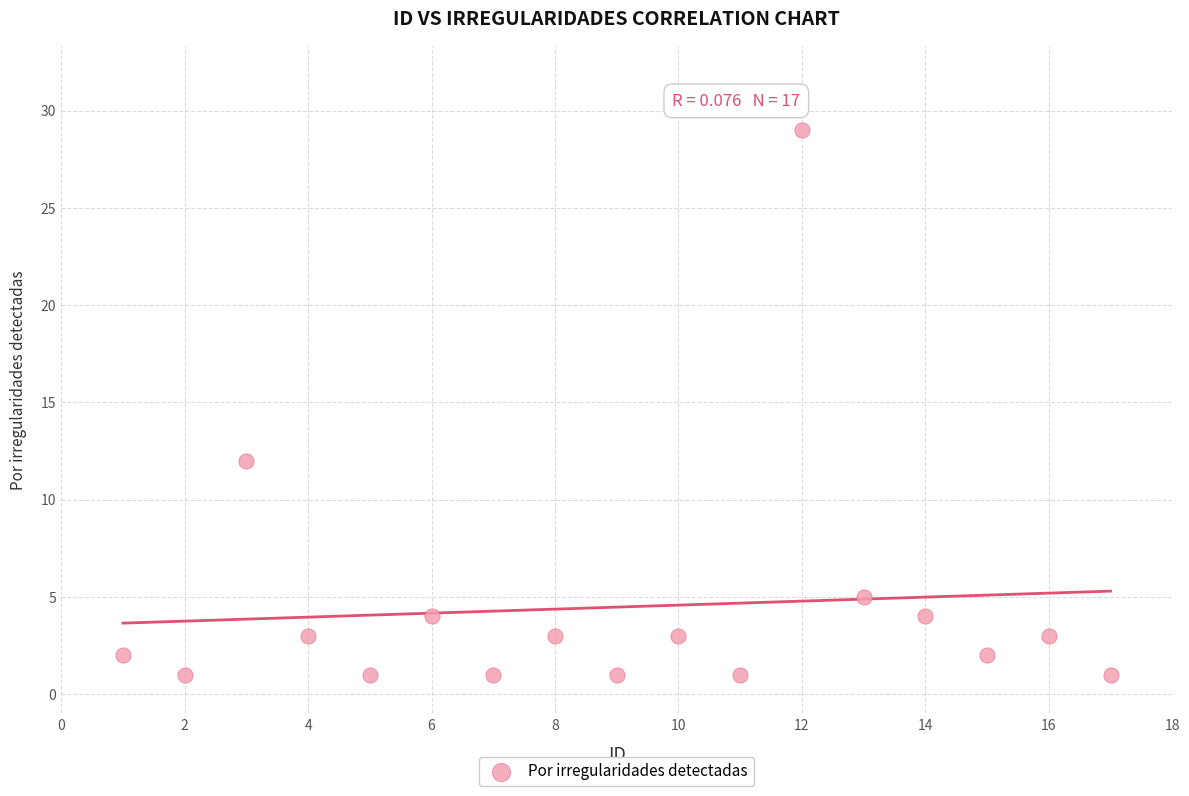

What Y value in the scatter plot is closest to 15?

12